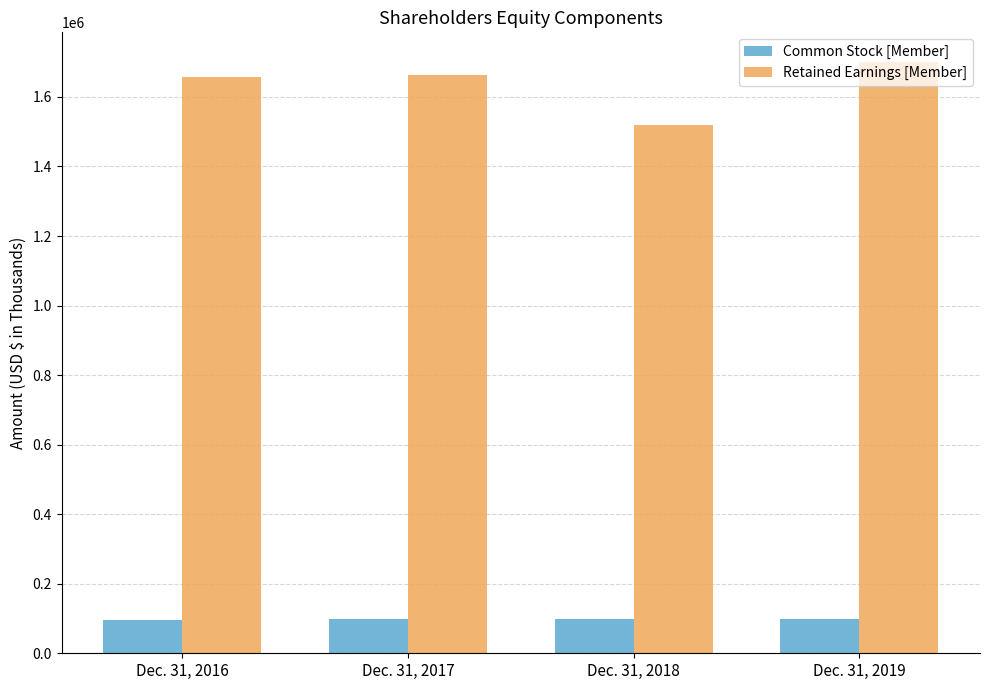

Are the bars grouped side by side (vs. stacked)?

Yes